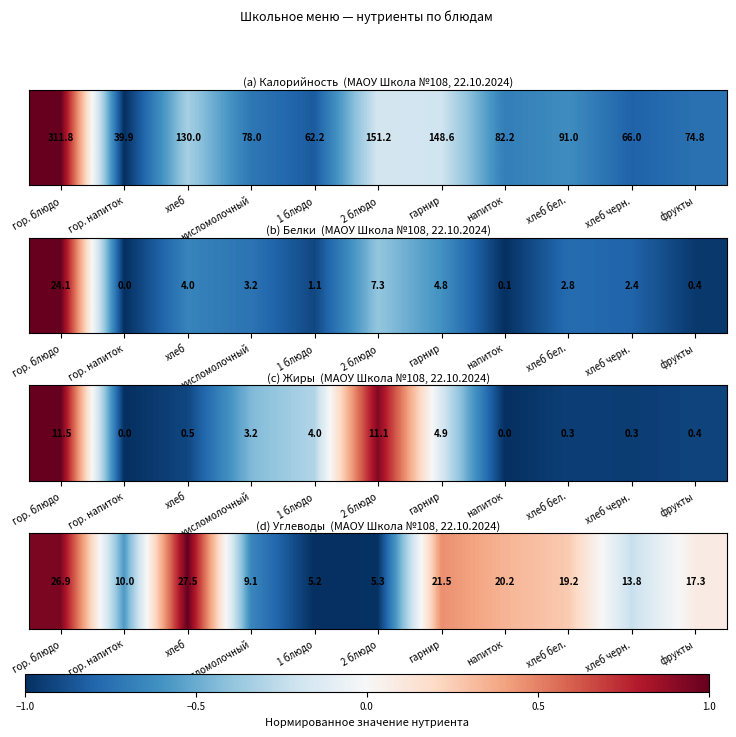

Reading right to left, extract all data points from this chart.

0.1	-0.2	0.3	0.3	0.5	-1.0	-1.0	-0.7	1.0	-0.6	0.9